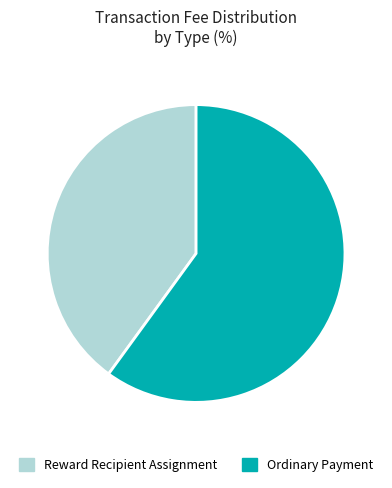

What is the majority slice?

Ordinary Payment